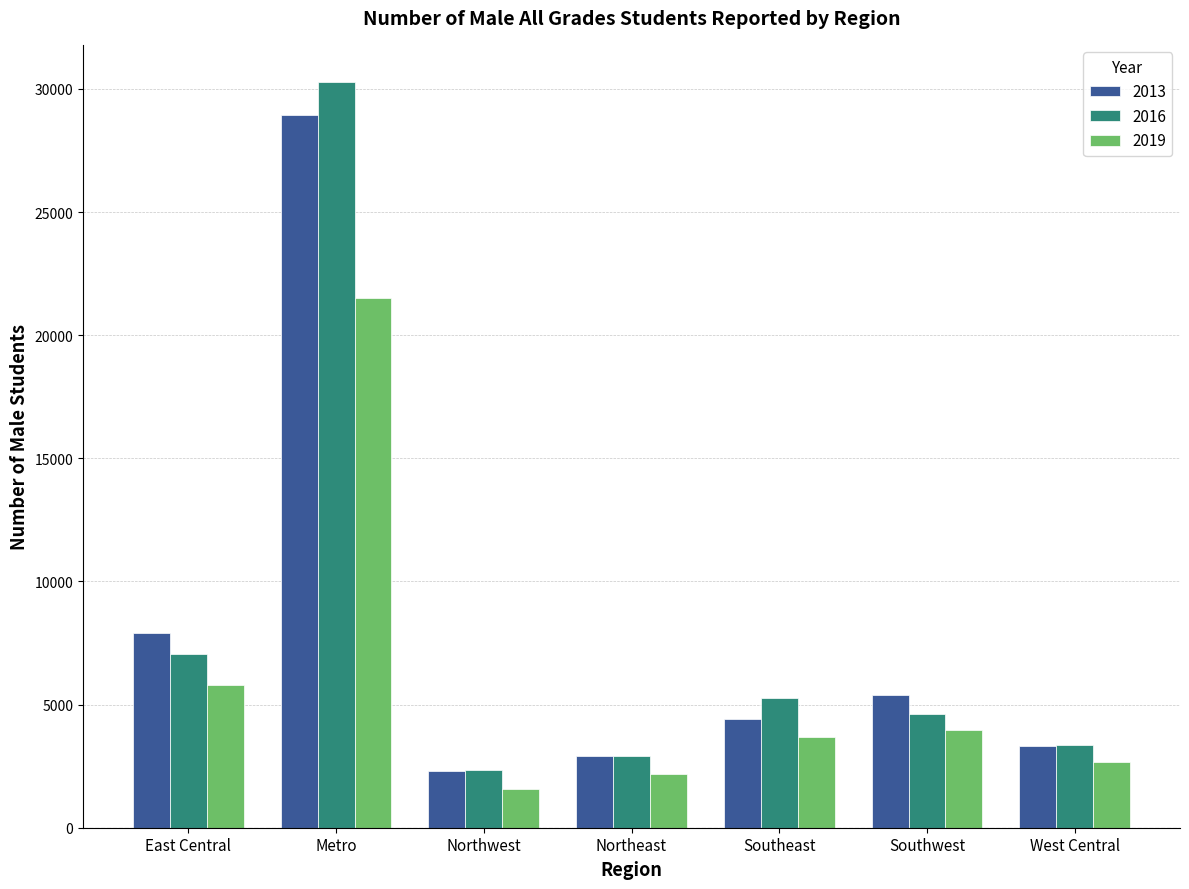

What is the difference between the maximum and minimum values in the 2016 series?

27925